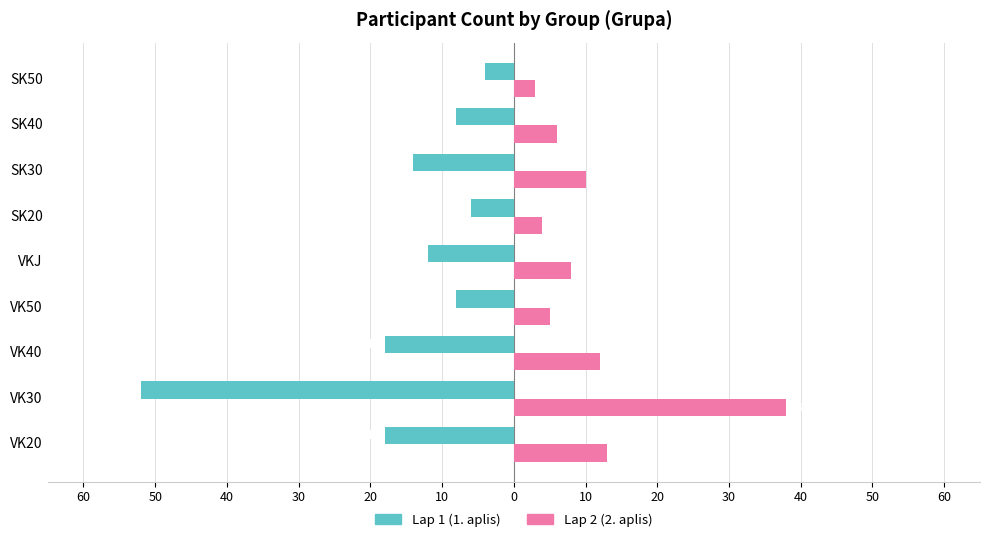

What are all the series names shown in the legend?

Lap 1 (1. aplis), Lap 2 (2. aplis)